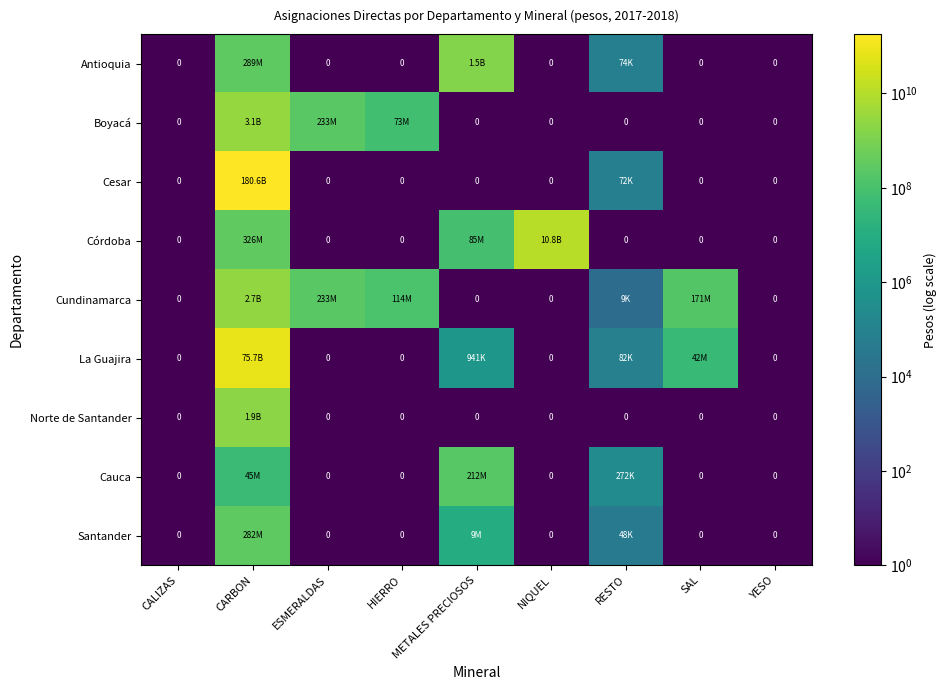

Count the number of categories in the chart.

9